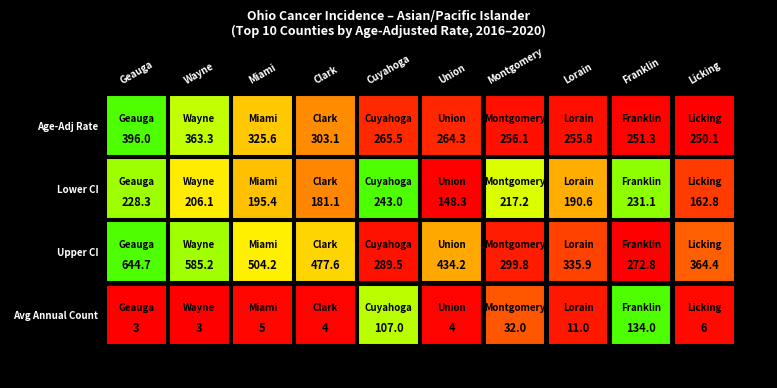

What is the minimum value shown in the chart?

3.0